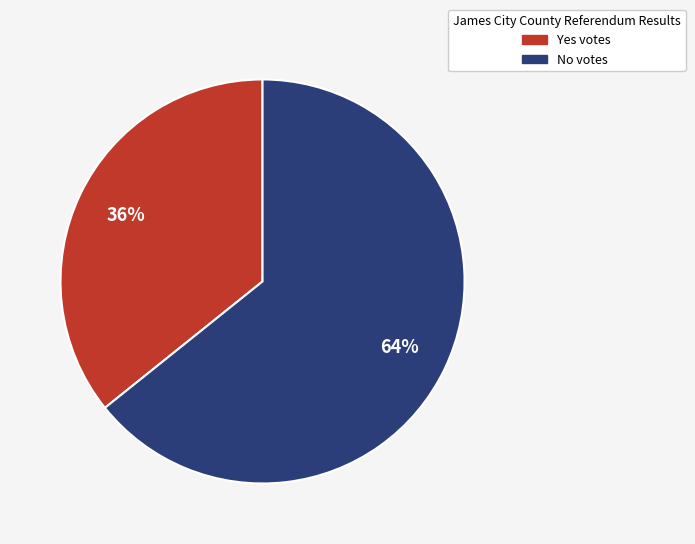

To the nearest percent, what is the difference between the largest and smallest slice percentages?

28%